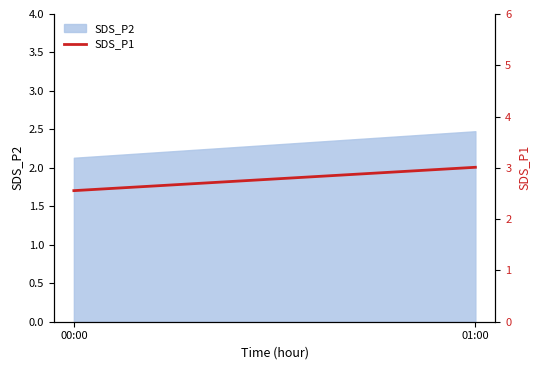

How many data points does each series have?

2